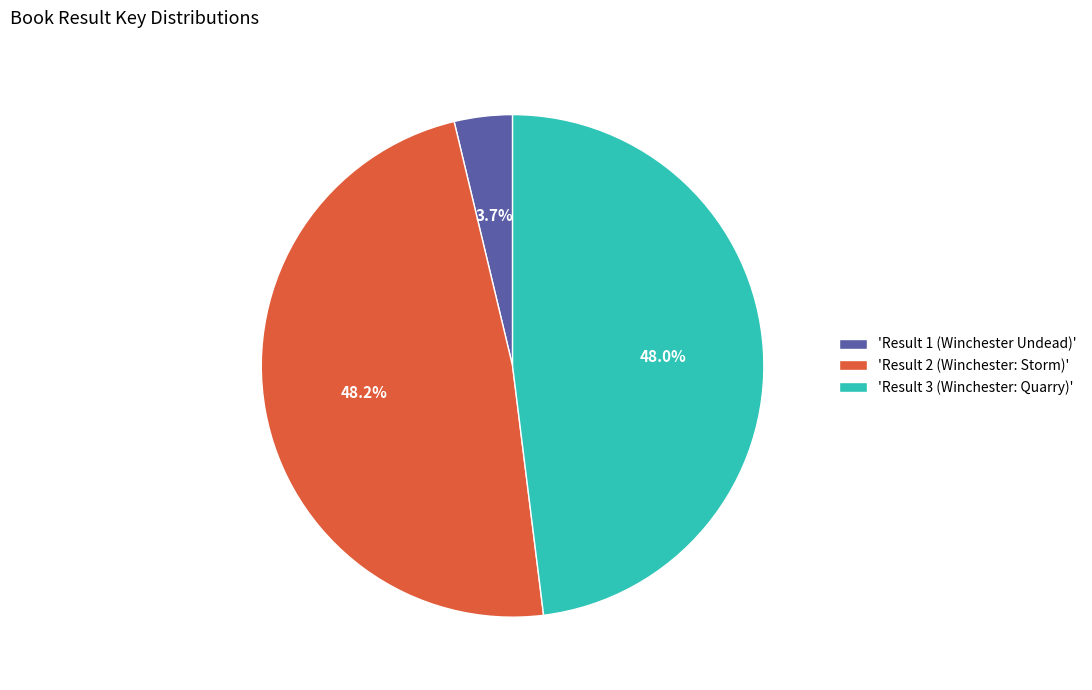

Between 'Result 1 (Winchester Undead)' and 'Result 2 (Winchester: Storm)', which is larger?

'Result 2 (Winchester: Storm)'